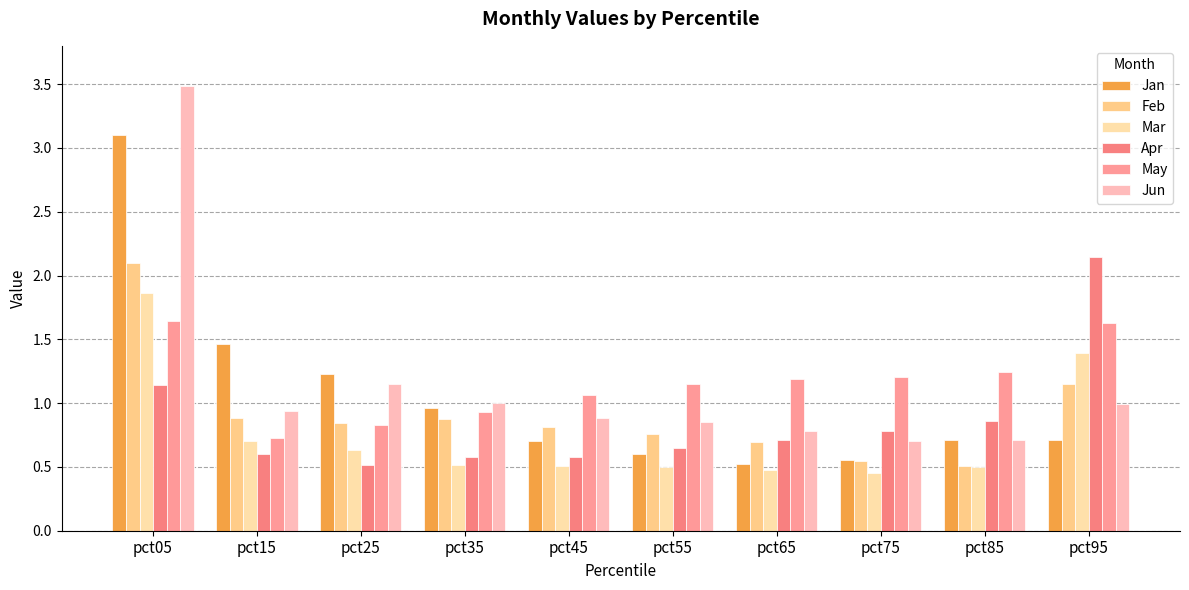

What is the difference between the second highest and minimum values in the Mar series?

0.9